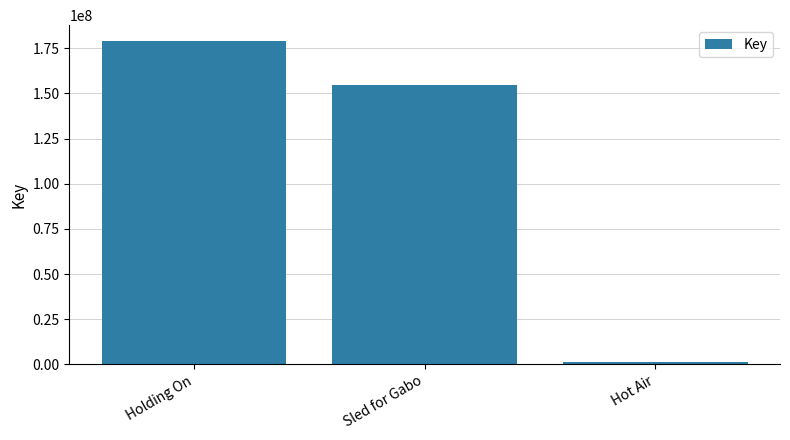

Reading left to right, extract all data points from this chart.

Holding On=178851316	Sled for Gabo=154932679	Hot Air=1440818